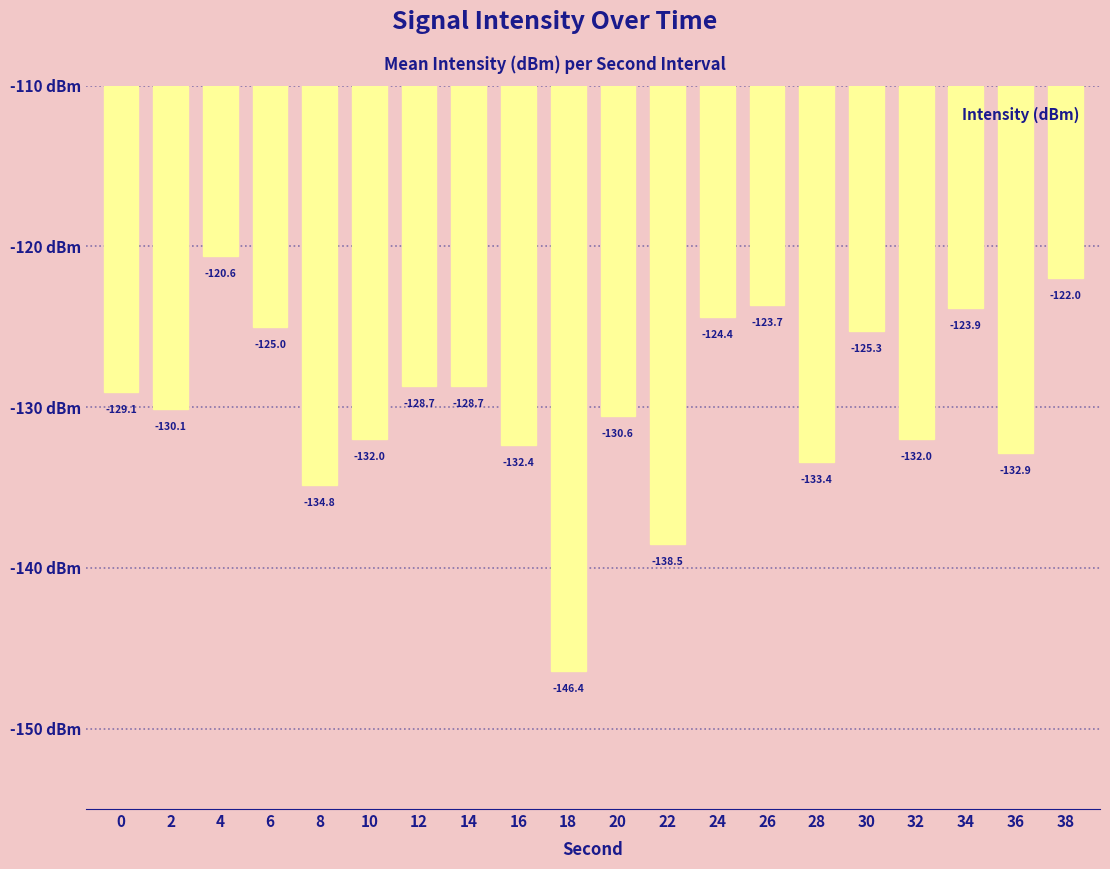

What is the sum of all values?

-2594.4